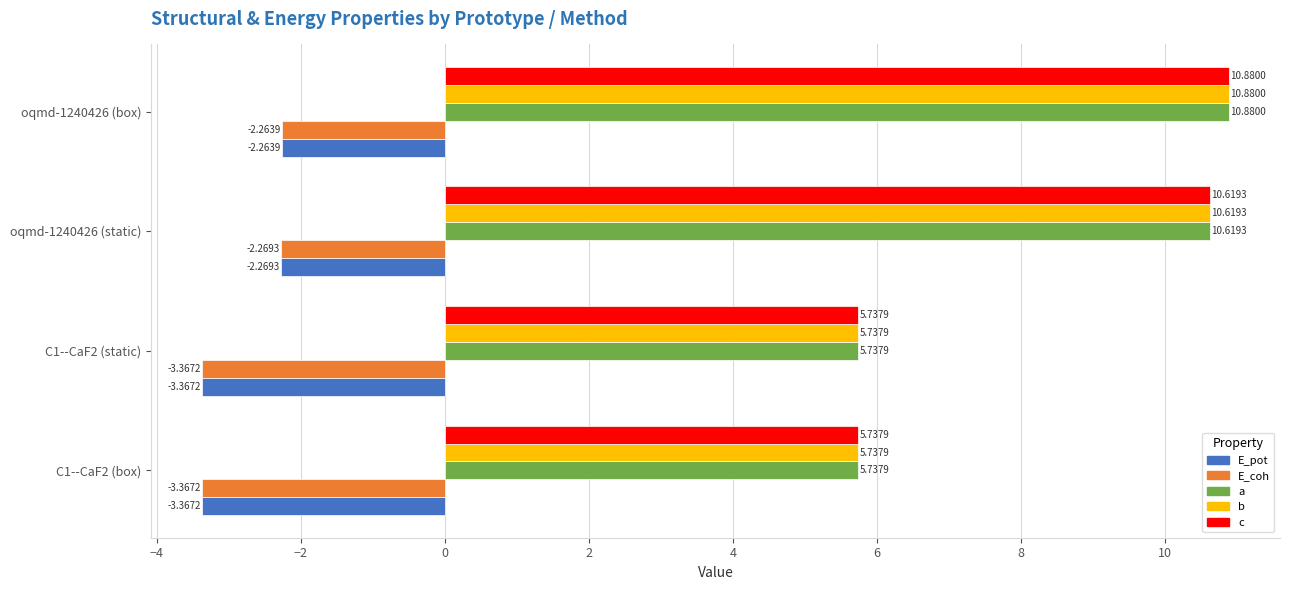

What is the total value across all series at C1--CaF2 (box)?

10.5